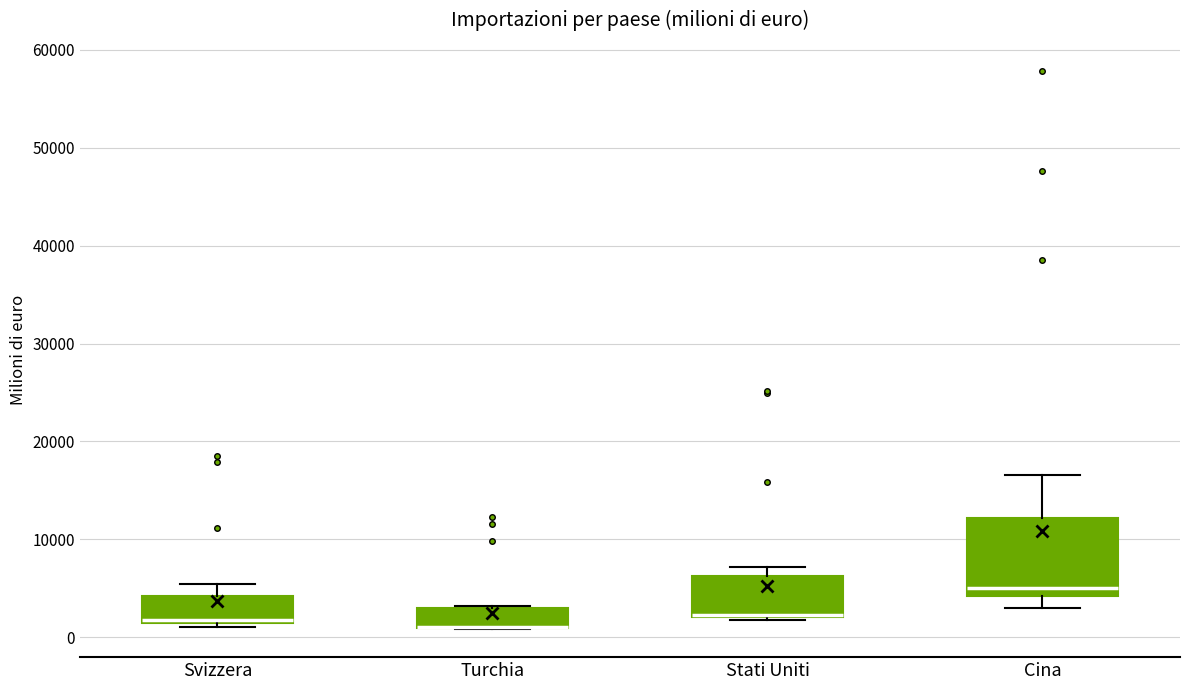

Where is the lower edge of the box for Turchia on the y-axis? The values are not printed on the chart, so give them approximately, as read against the axis.

1000